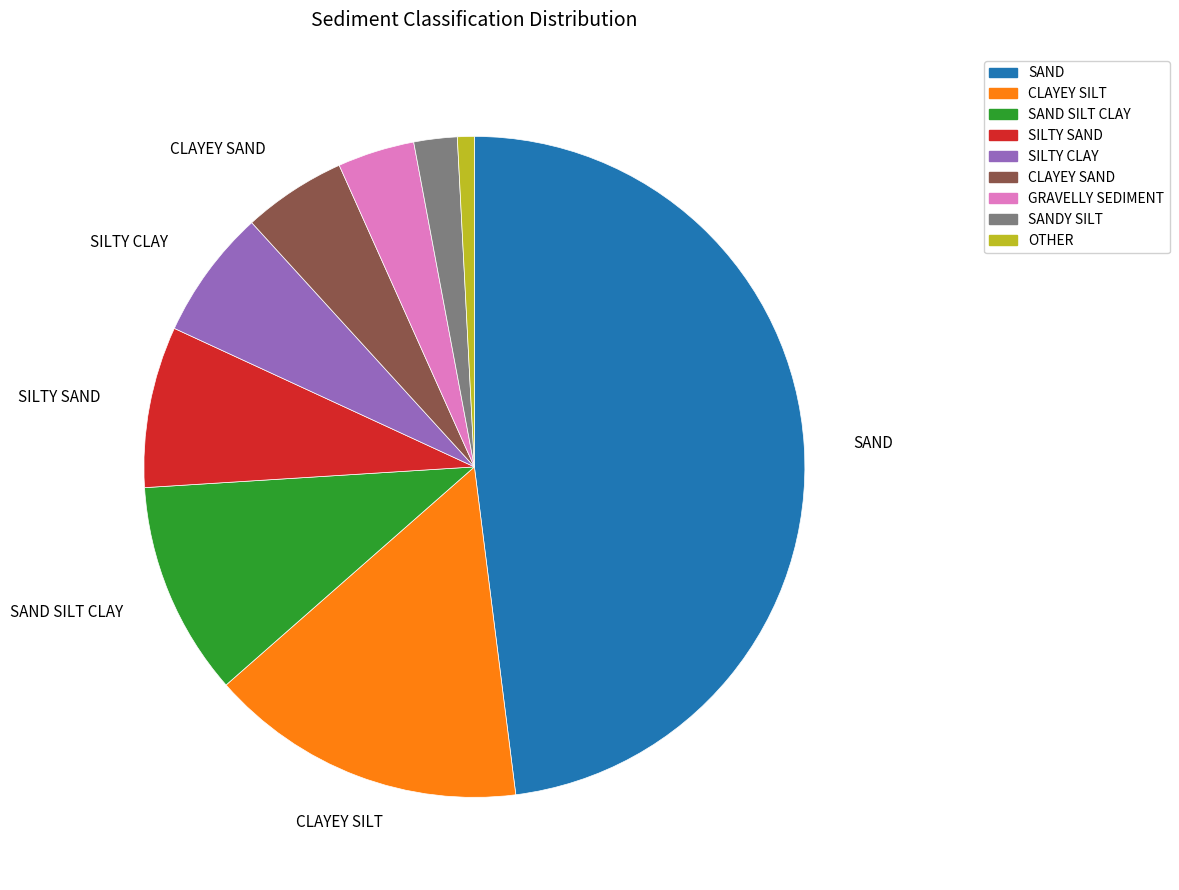

Does any single category account for the majority?

No